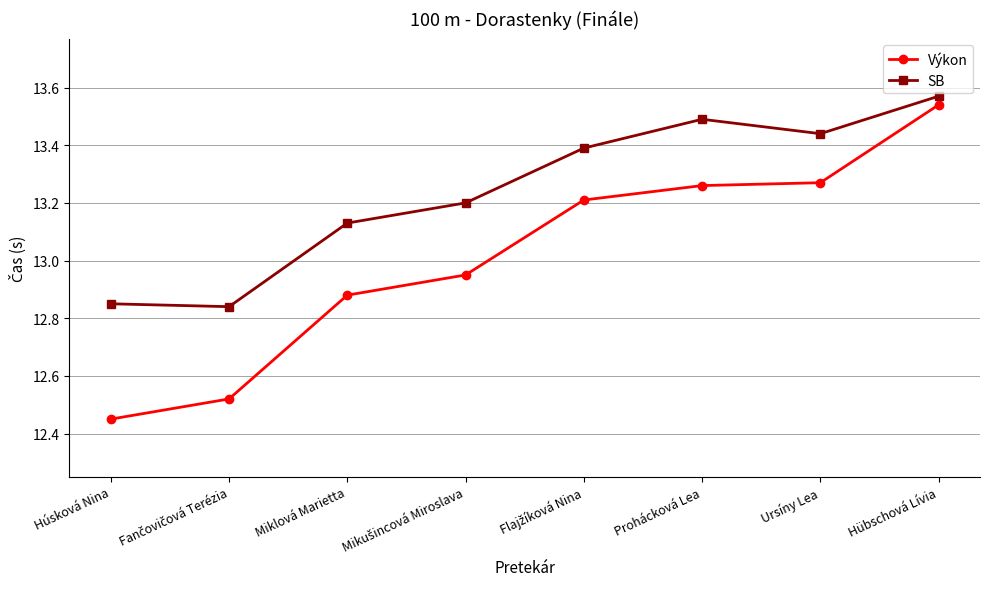

Which category has the lowest value in the Výkon series?

Húsková Nina